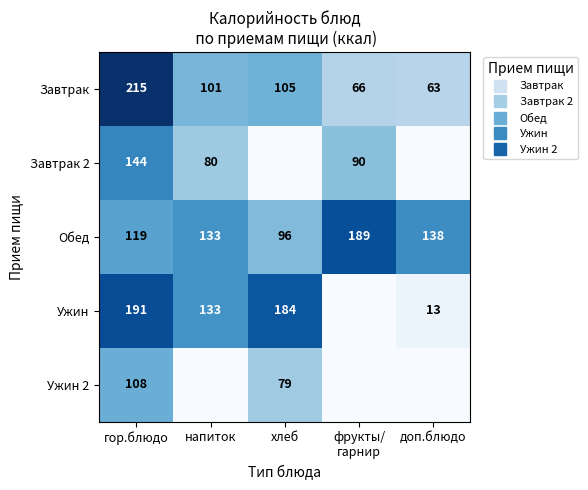

Which label corresponds to the smallest value in the chart?

хлеб